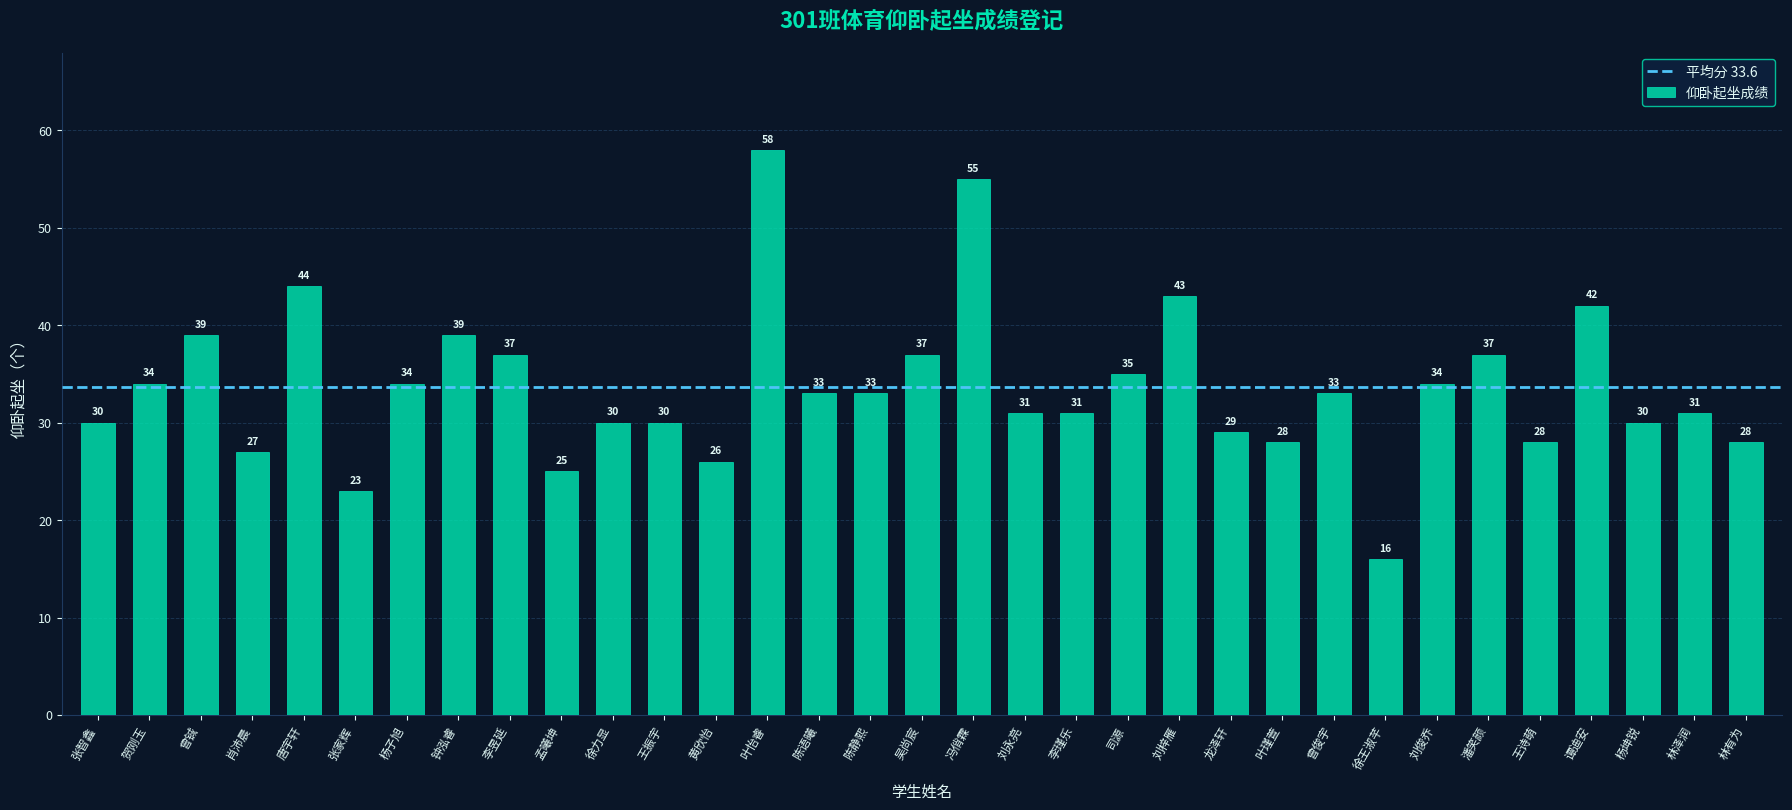

What is the maximum value shown in the chart?

58